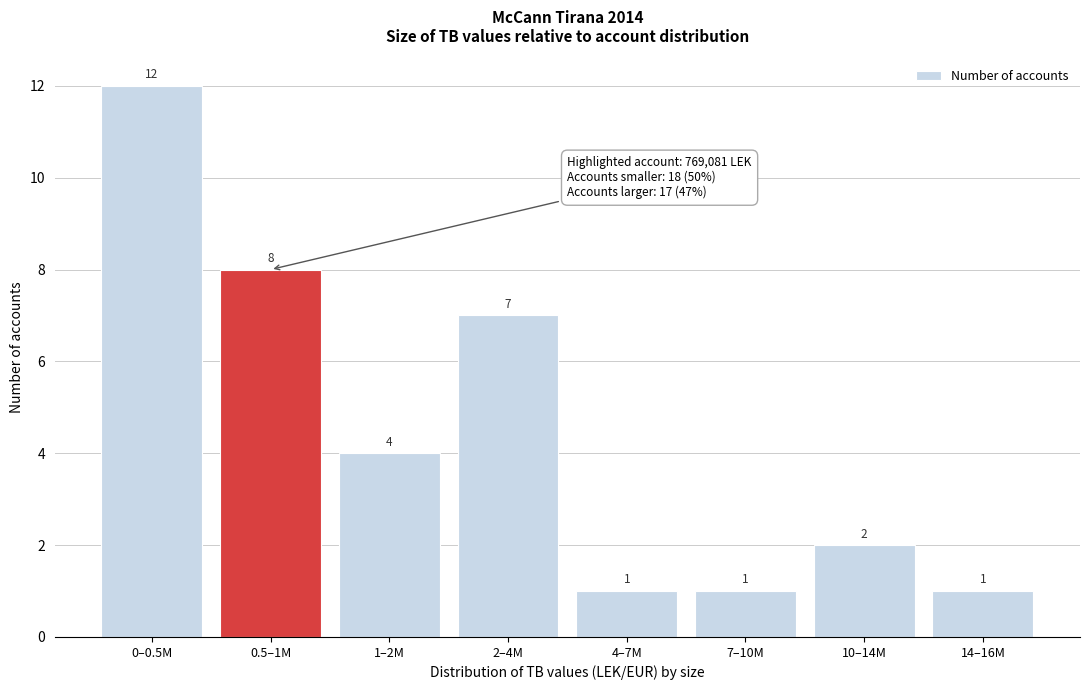

Reading right to left, list all the values displayed in this chart.

1	2	1	1	7	4	8	12